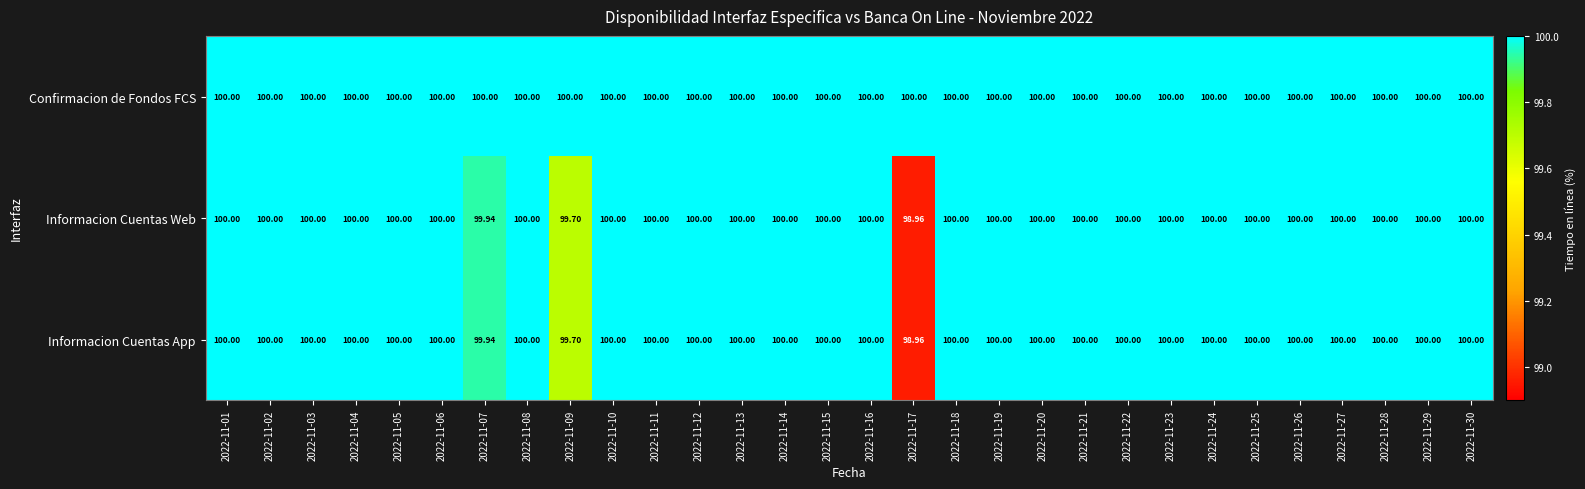

Which series has the largest total across all categories?

Confirmacion de Fondos FCS